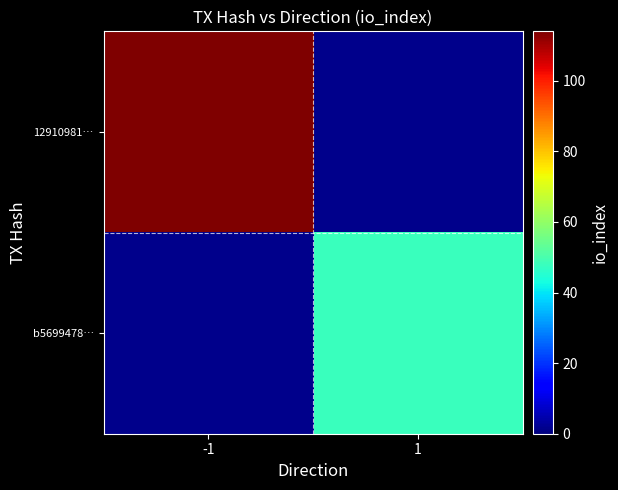

True or false: b5699478… has a value of 67.0 at 1.

False